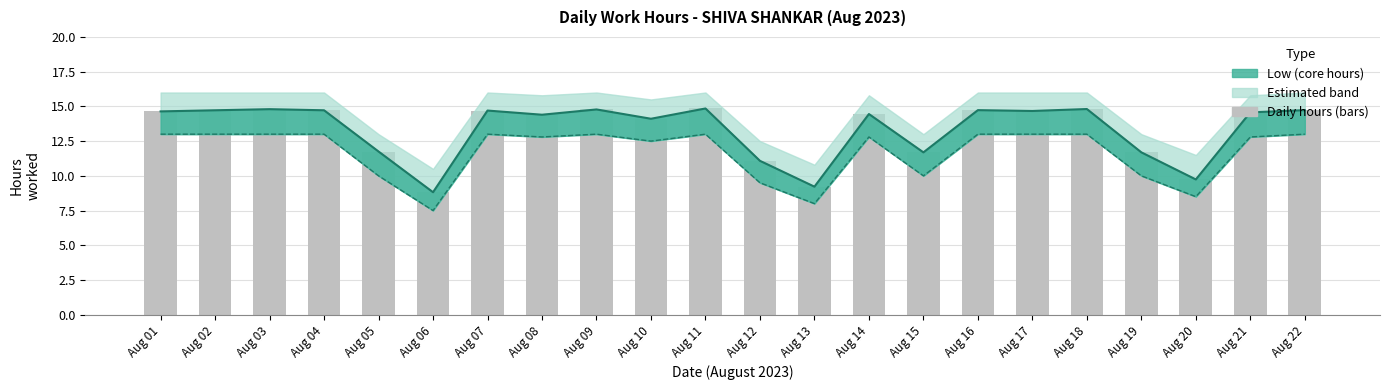

At which label is the value closest to 10?

Aug 05